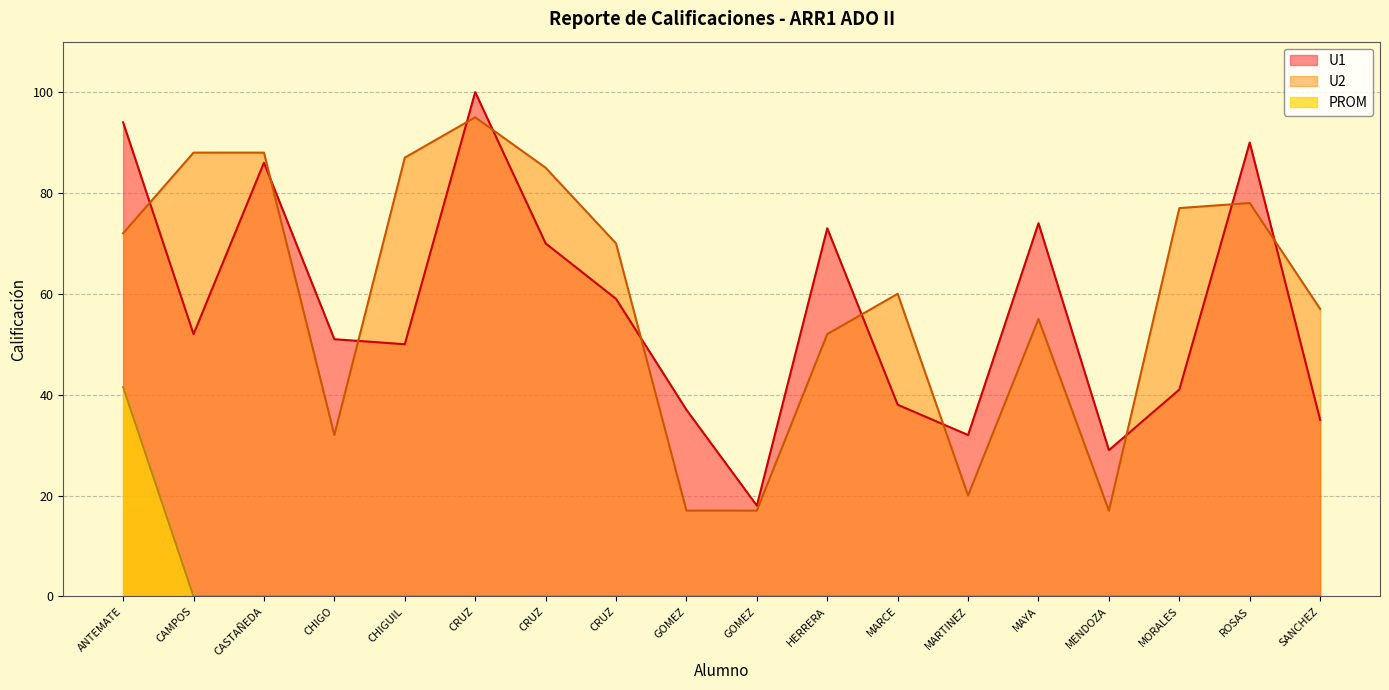

True or false: PROM has more than 1 points higher than both neighbors.

False